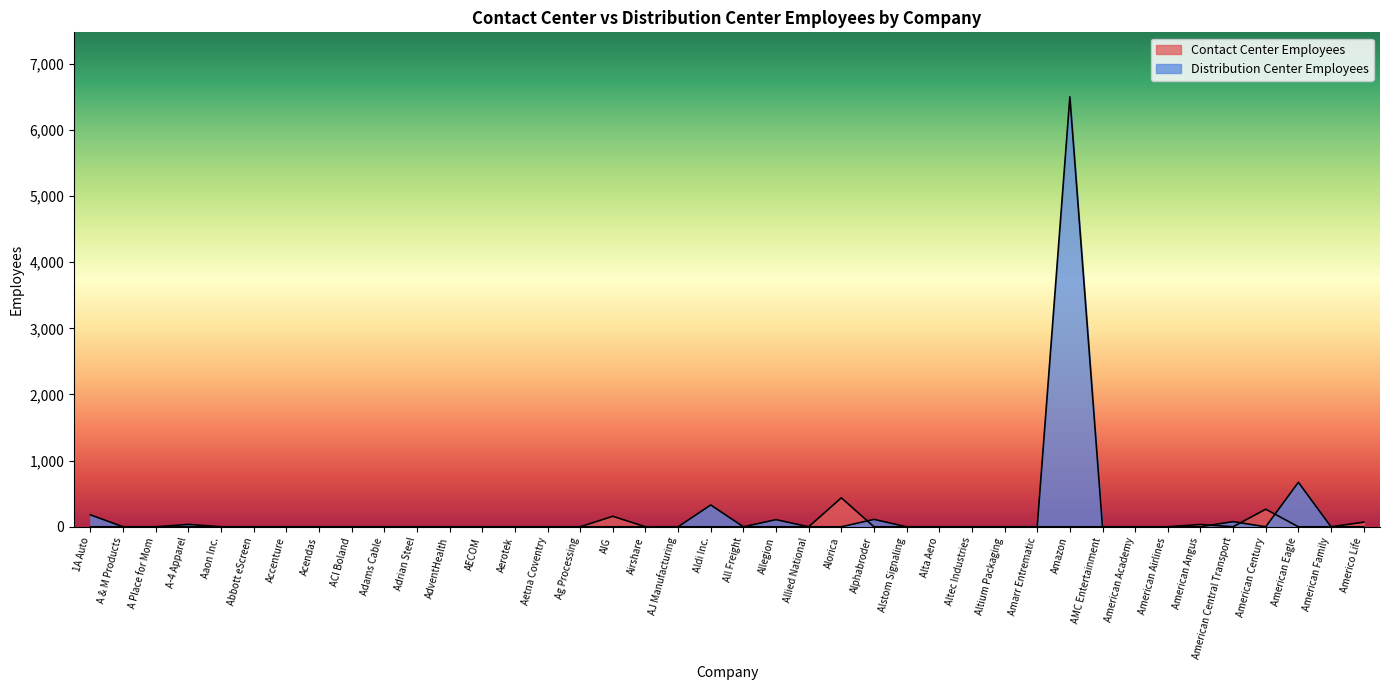

At which label is Distribution Center Employees closest to 3250?

American Eagle